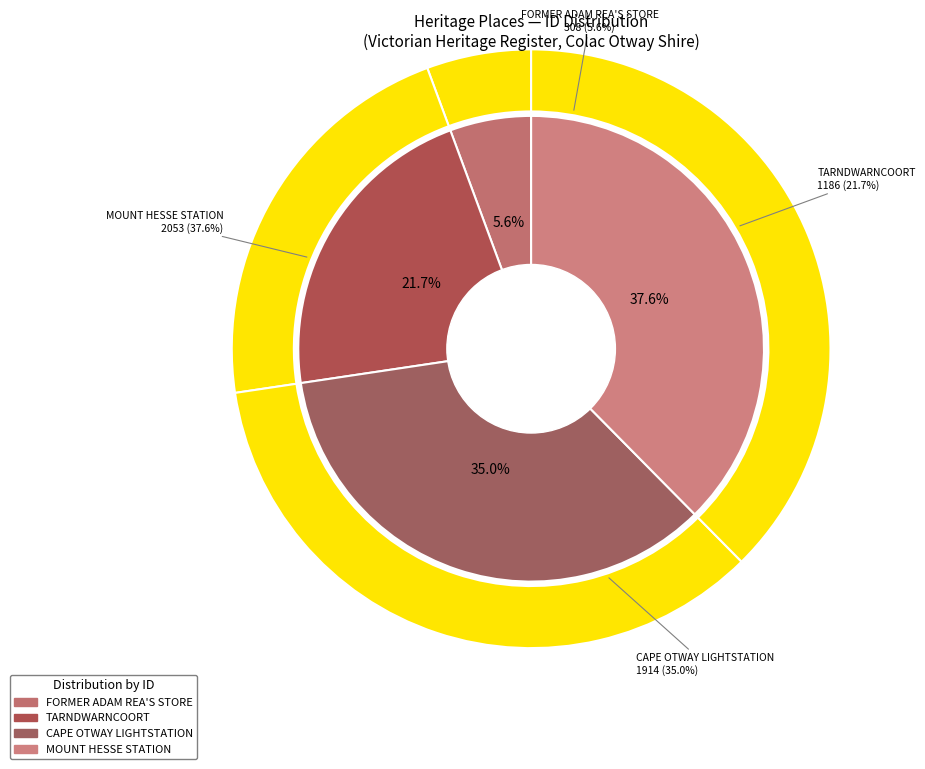

To the nearest percent, what portion does FORMER ADAM REA'S STORE represent?

6%